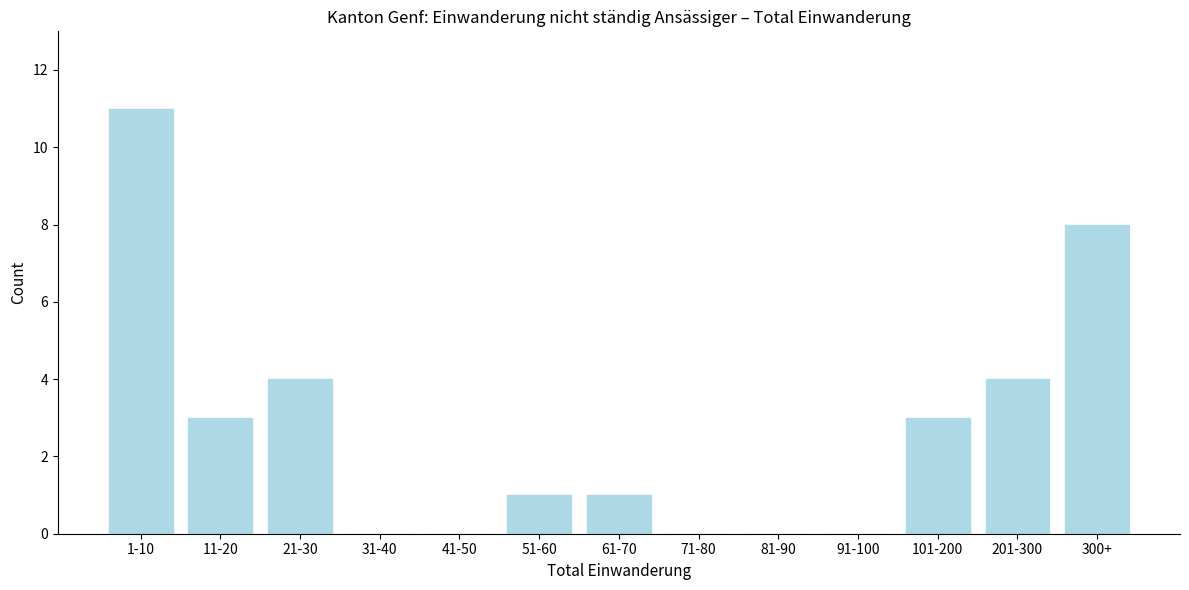

Reading right to left, extract all data points from this chart.

300+=8	201-300=4	101-200=3	91-100=0	81-90=0	71-80=0	61-70=1	51-60=1	41-50=0	31-40=0	21-30=4	11-20=3	1-10=11